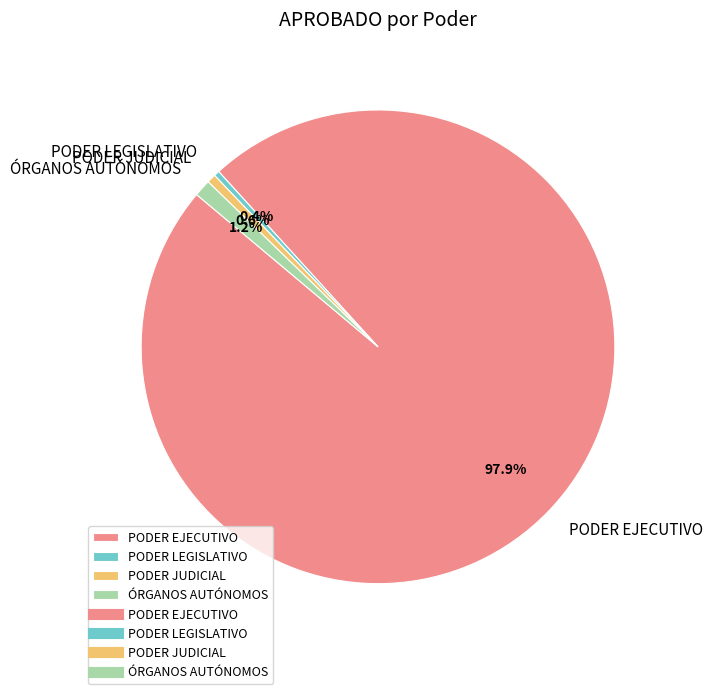

To the nearest percent, what percentage of the pie is PODER JUDICIAL?

1%